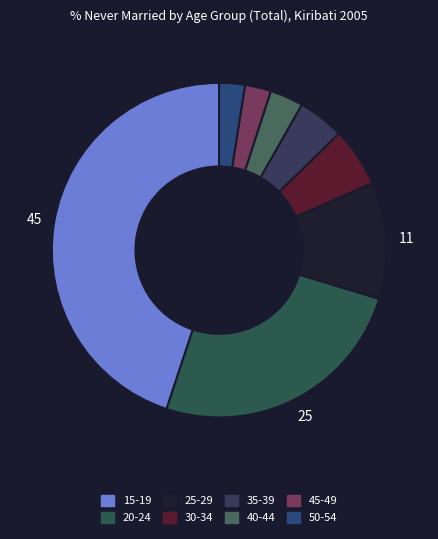

Rank the categories by value from lowest to highest.

50-54, 45-49, 40-44, 35-39, 30-34, 25-29, 20-24, 15-19